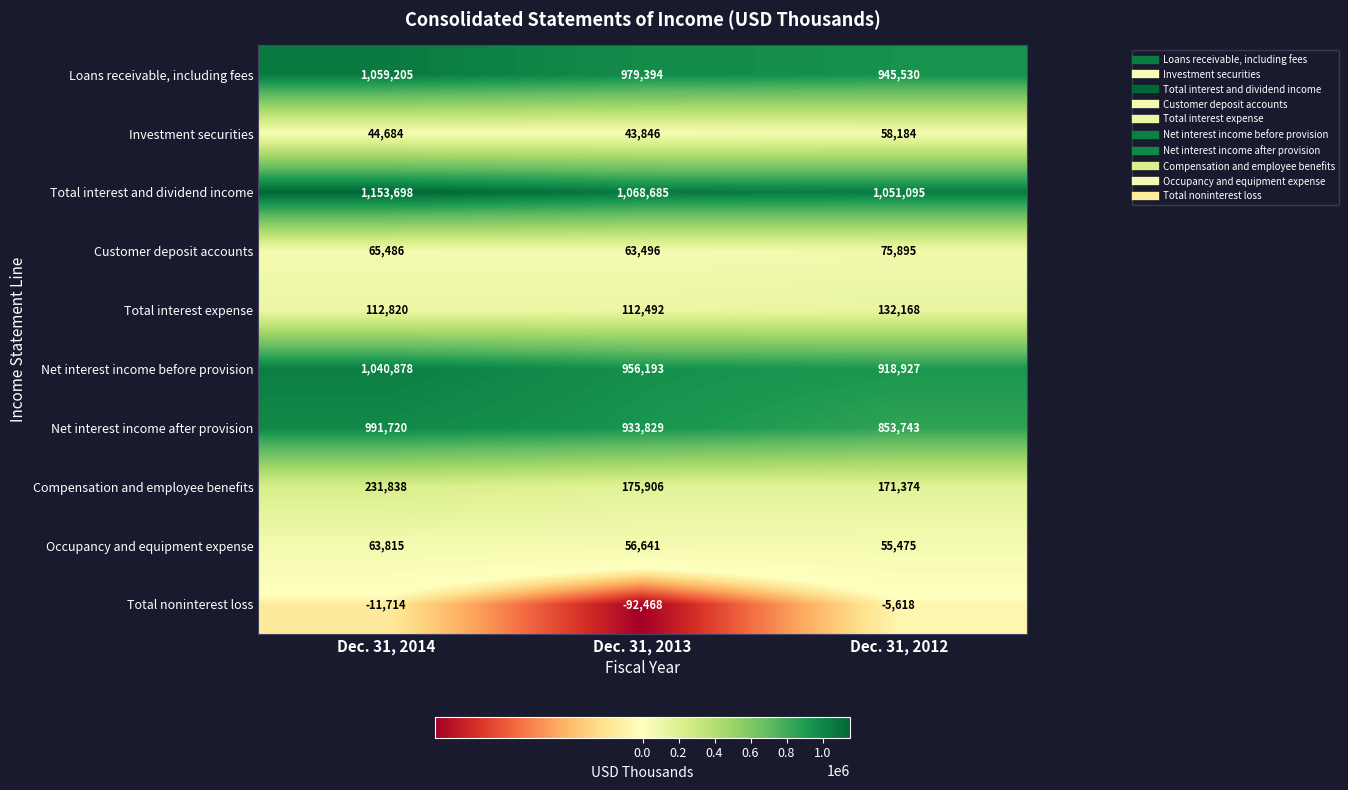

What is the difference between the maximum and second lowest values in the Net interest income after provision series?

57891